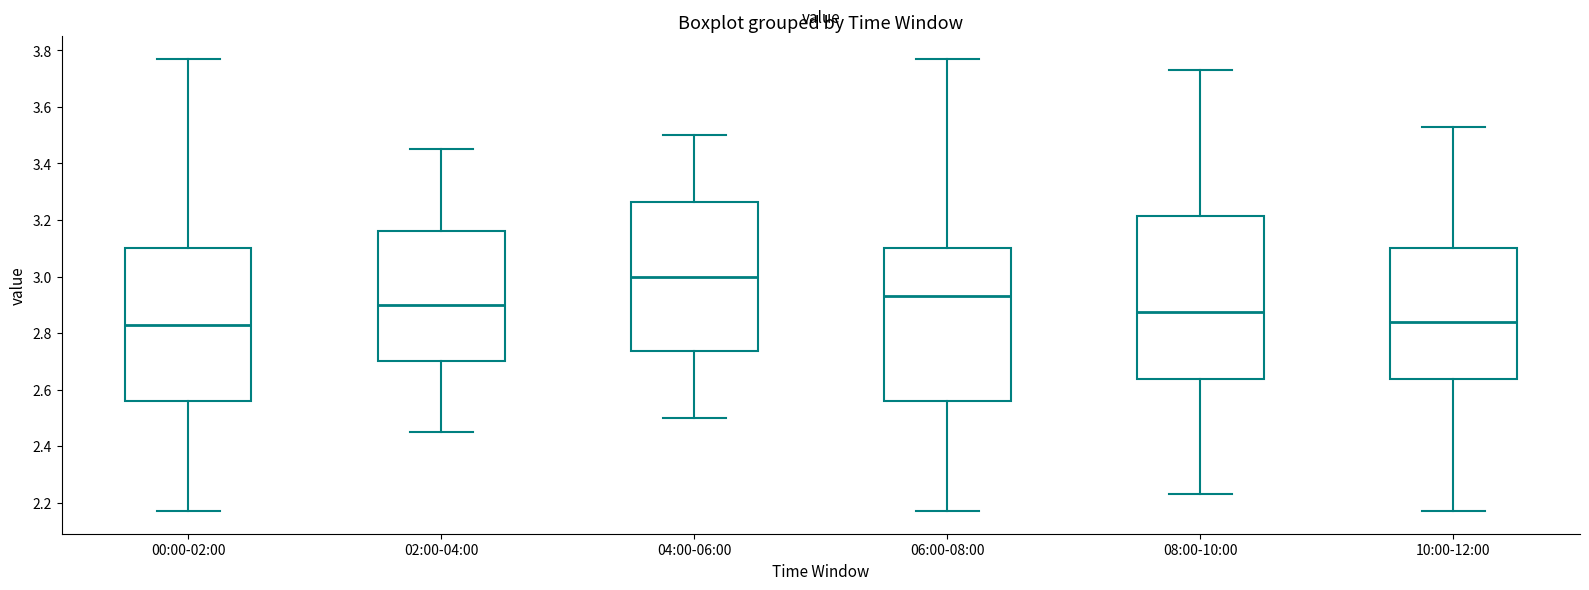

Comparing the boxes themselves (not the whiskers), which one is the tallest?

08:00-10:00